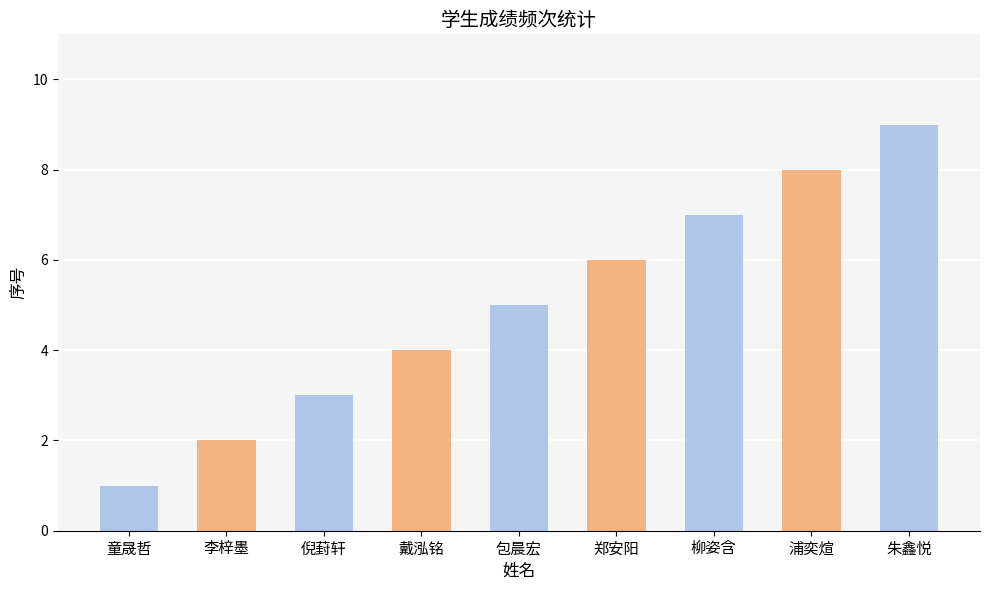

Reading left to right, transcribe all the data shown in this chart.

童晟哲=1	李梓墨=2	倪葑轩=3	戴泓铭=4	包晨宏=5	郑安阳=6	柳姿含=7	浦奕煊=8	朱鑫悦=9